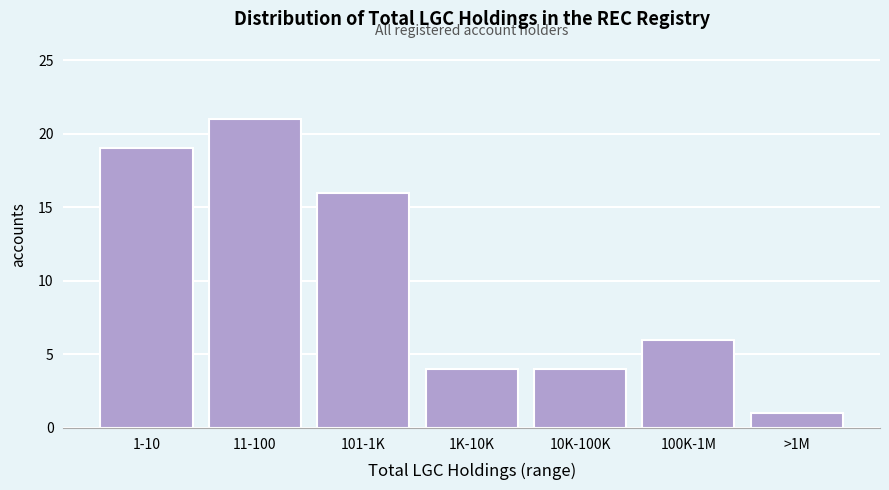

Reading left to right, extract all data points from this chart.

19	21	16	4	4	6	1